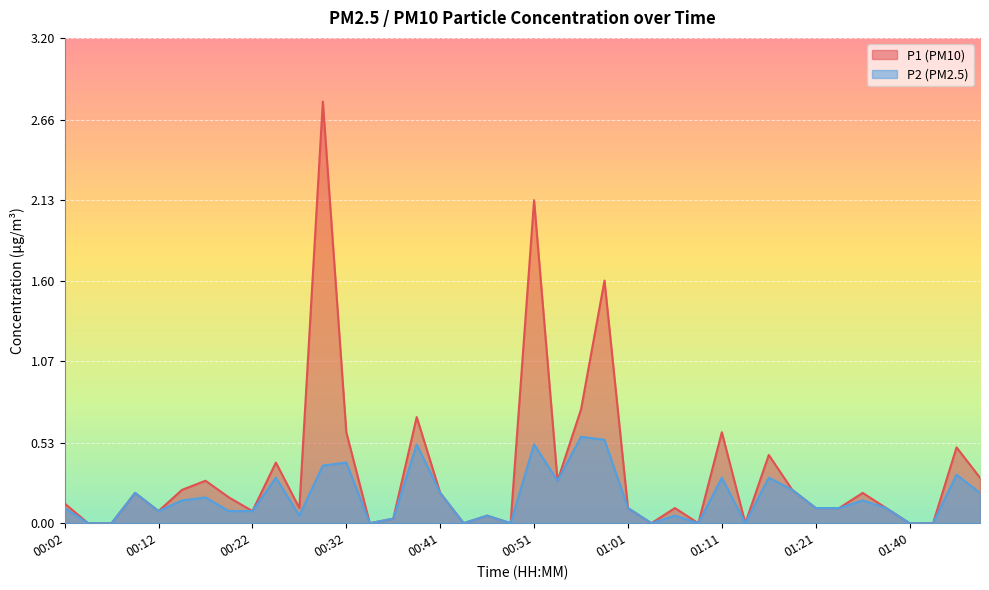

What are all the series names shown in the legend?

P1 (PM10), P2 (PM2.5)